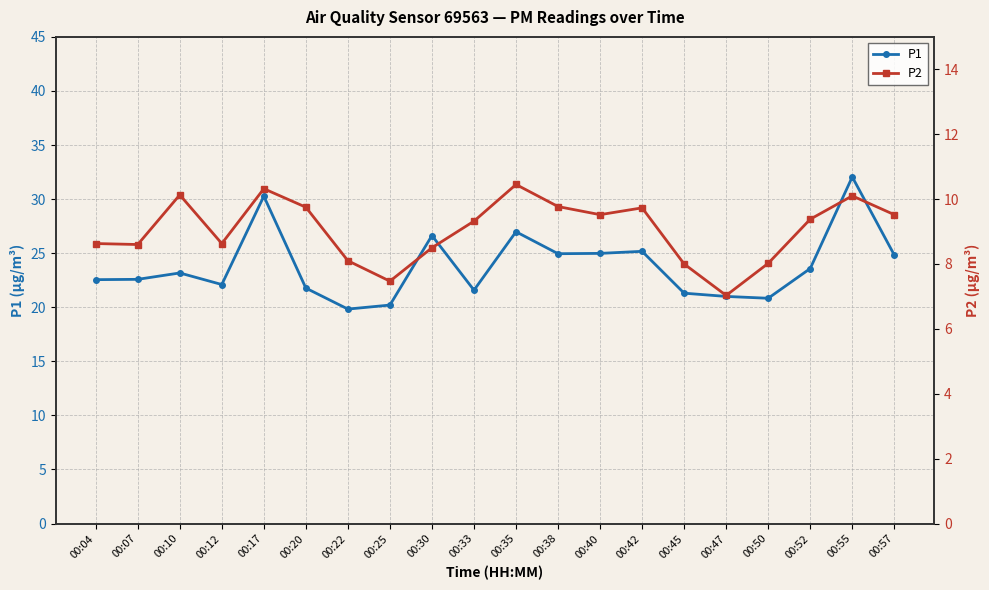

How many values in the P2 series are below 9?

9